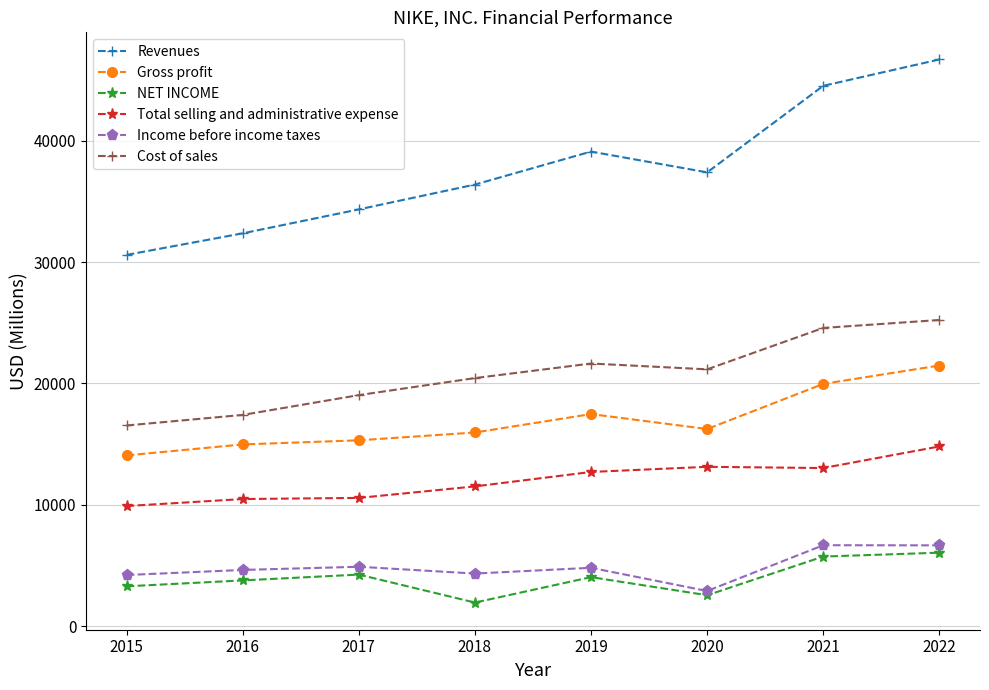

At which label does Gross profit first exceed 16241?

2019